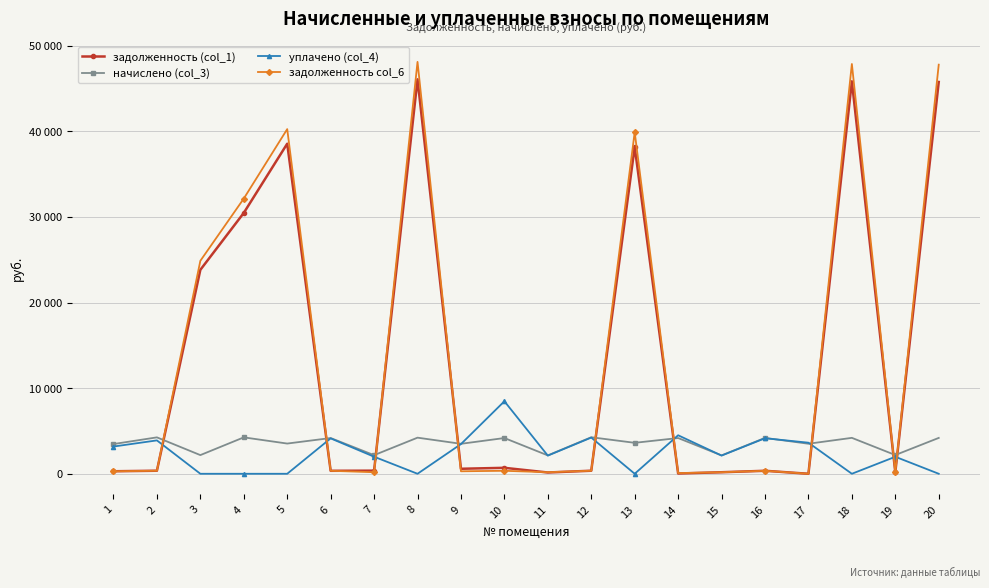

What value does the задолженность (col_1) series have at 15?

178.8